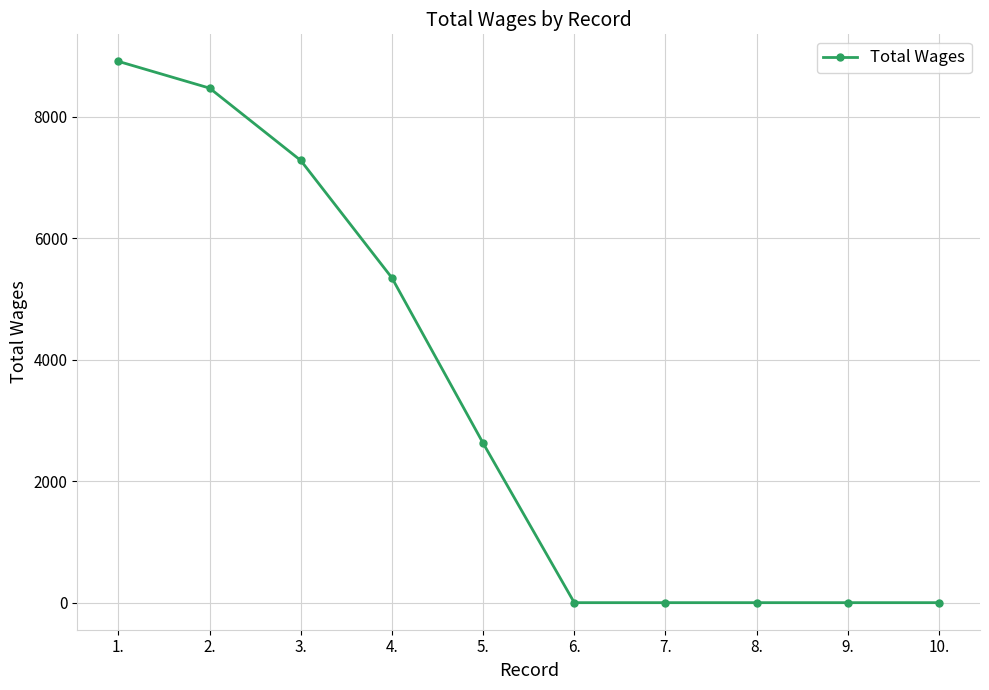

What is the value of the 5th point from the left?

2625